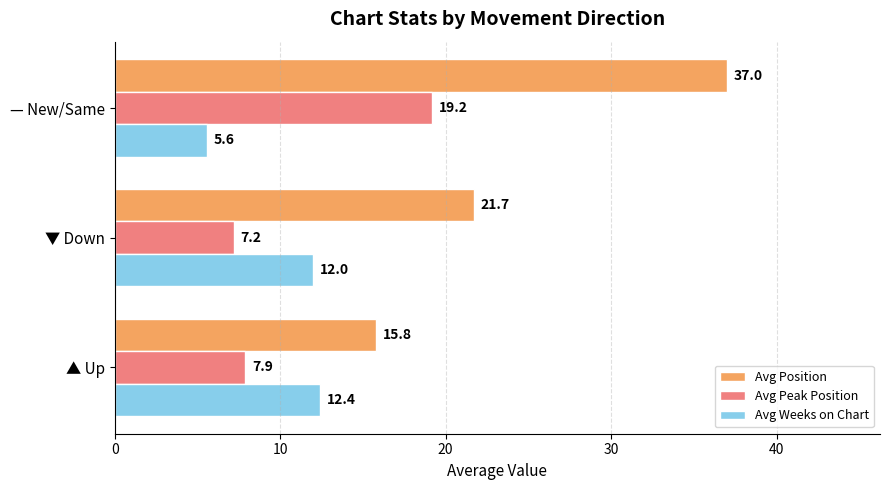

Which category has the lowest value across all series?

— New/Same